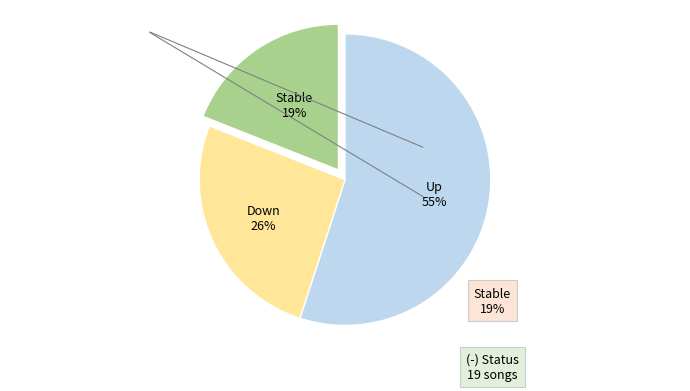

Count the number of slices in the pie.

3